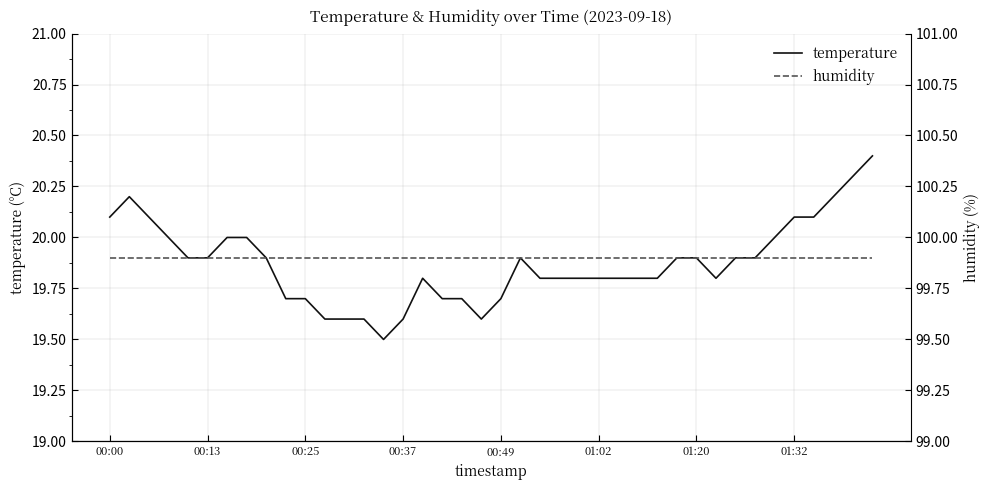

Does the chart display data point markers on the line(s)?

No